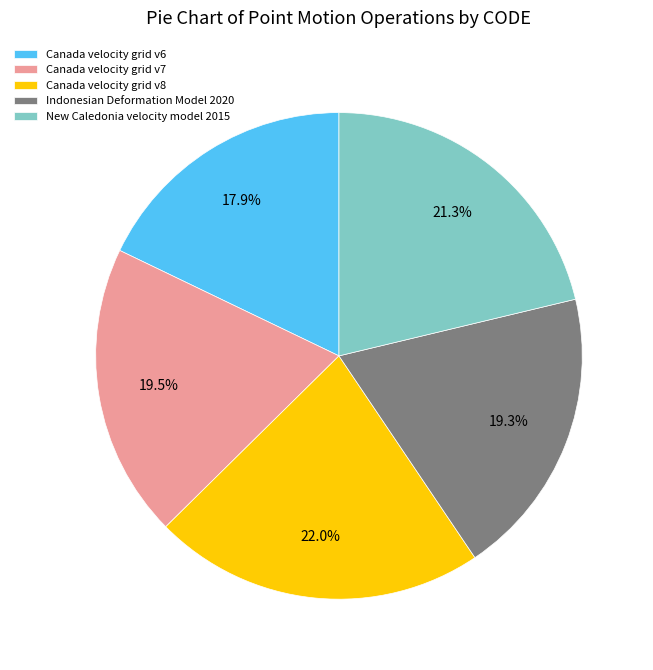

To the nearest percent, what is the combined percentage of New Caledonia velocity model 2015 and Canada velocity grid v6?

39%